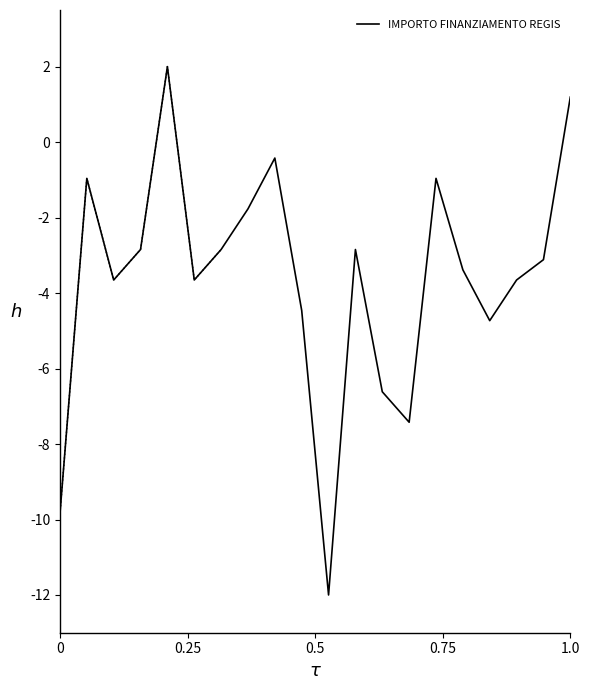

What is the difference between the second highest and second lowest values?

11.0